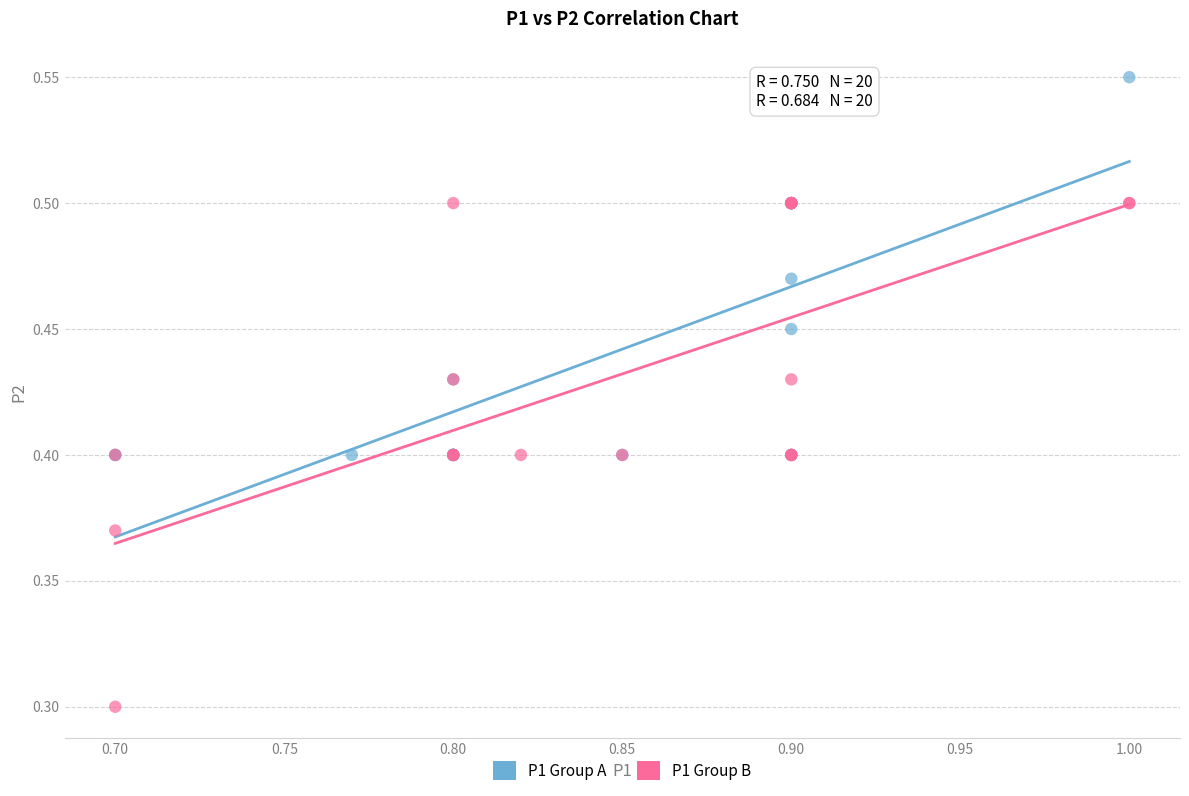

Which series reaches the minimum Y coordinate?

P1 Group B